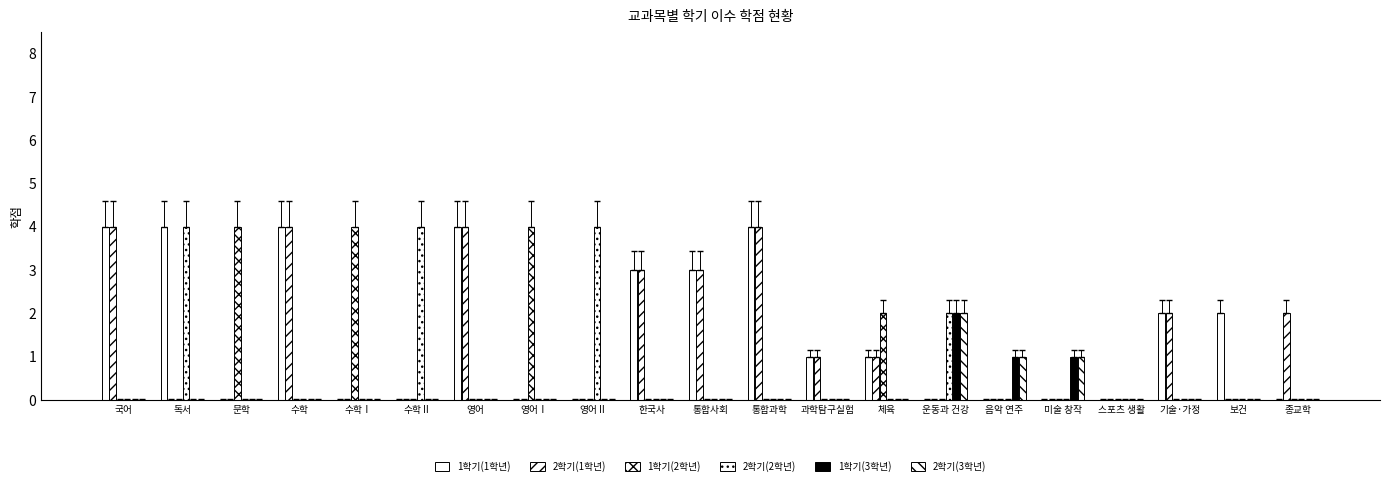

What is the maximum value shown in the chart?

4